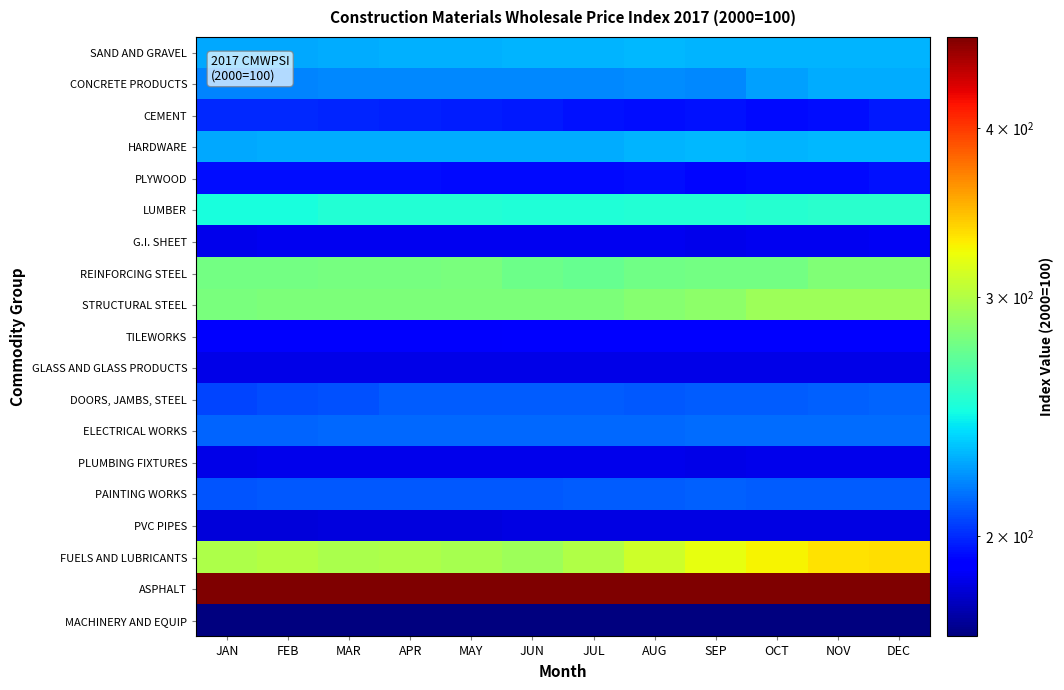

At which category does the chart reach its peak across all series?

JAN